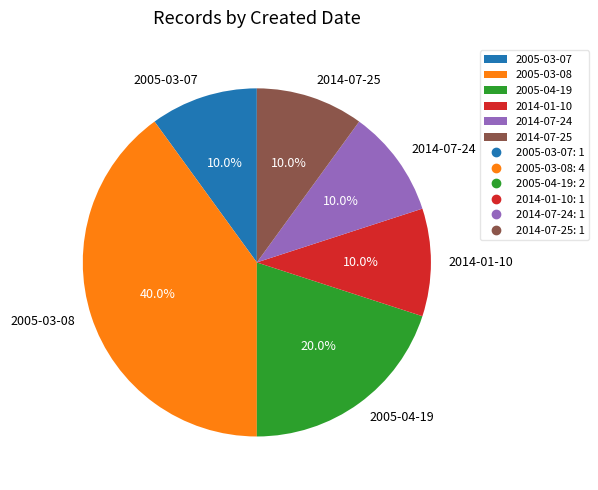

To the nearest percent, what is the difference between the 2014-07-24 and 2005-03-07 slice percentages?

0%